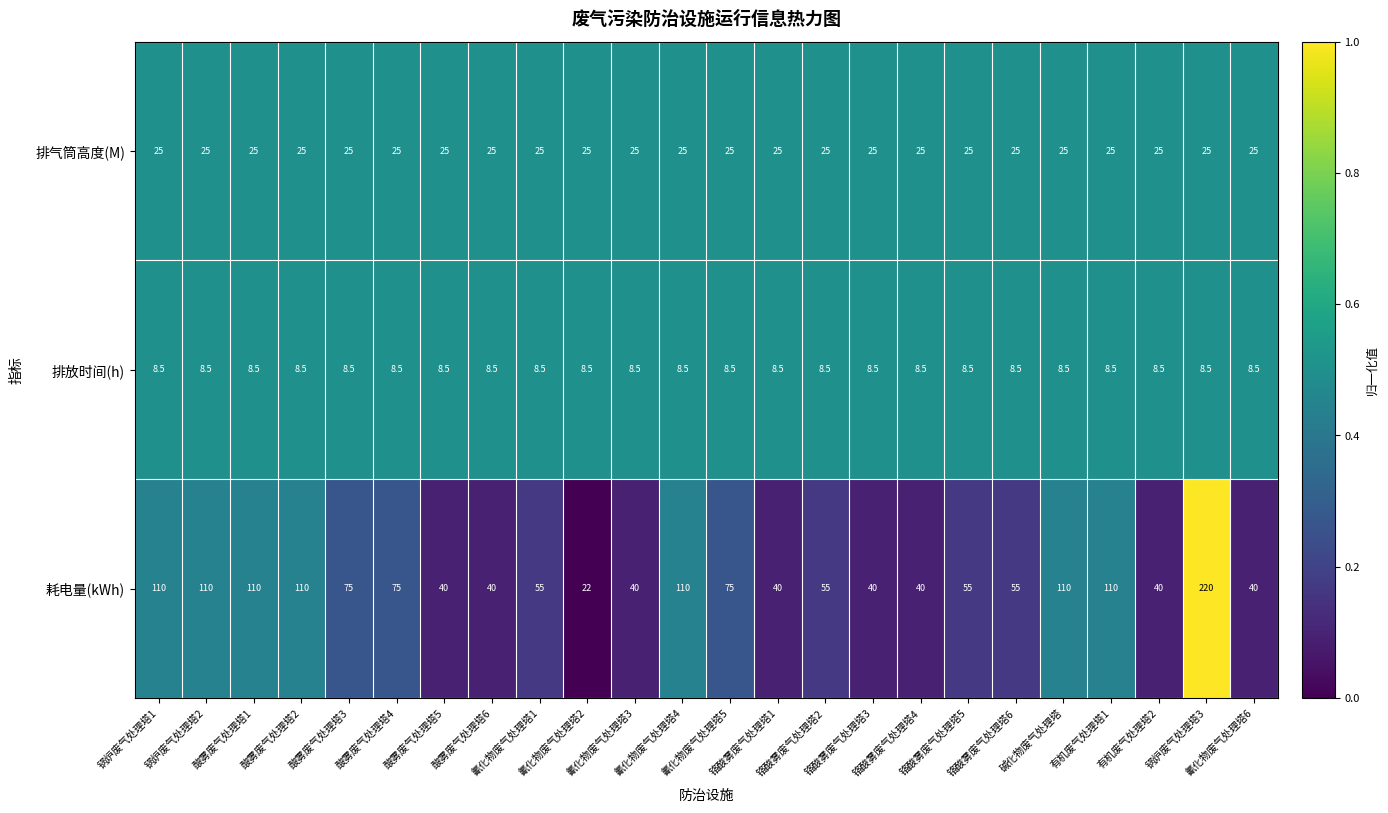

What is the total value across all series at 有机废气处理塔1?

143.5